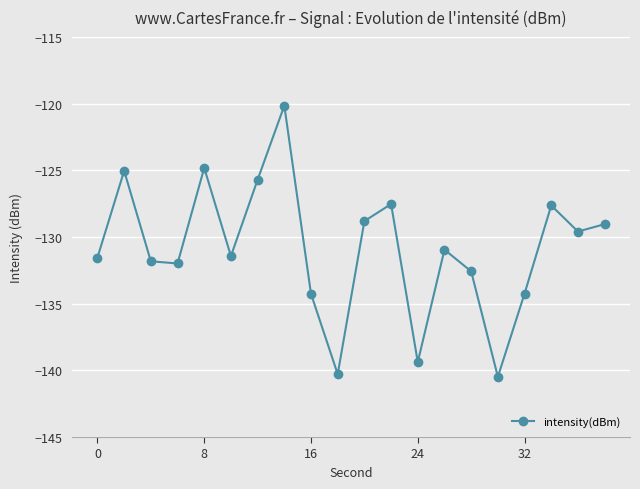

How many points are higher than both their immediate neighbors (excluding endpoints)?

6